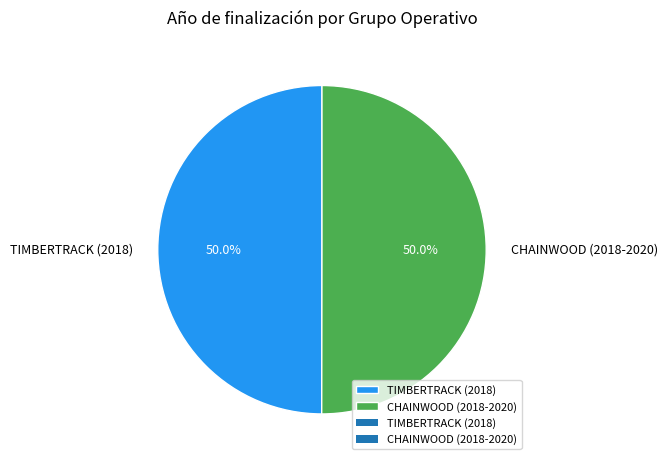

Approximately how many times larger is the value at TIMBERTRACK (2018) compared to CHAINWOOD (2018-2020)?

1.0